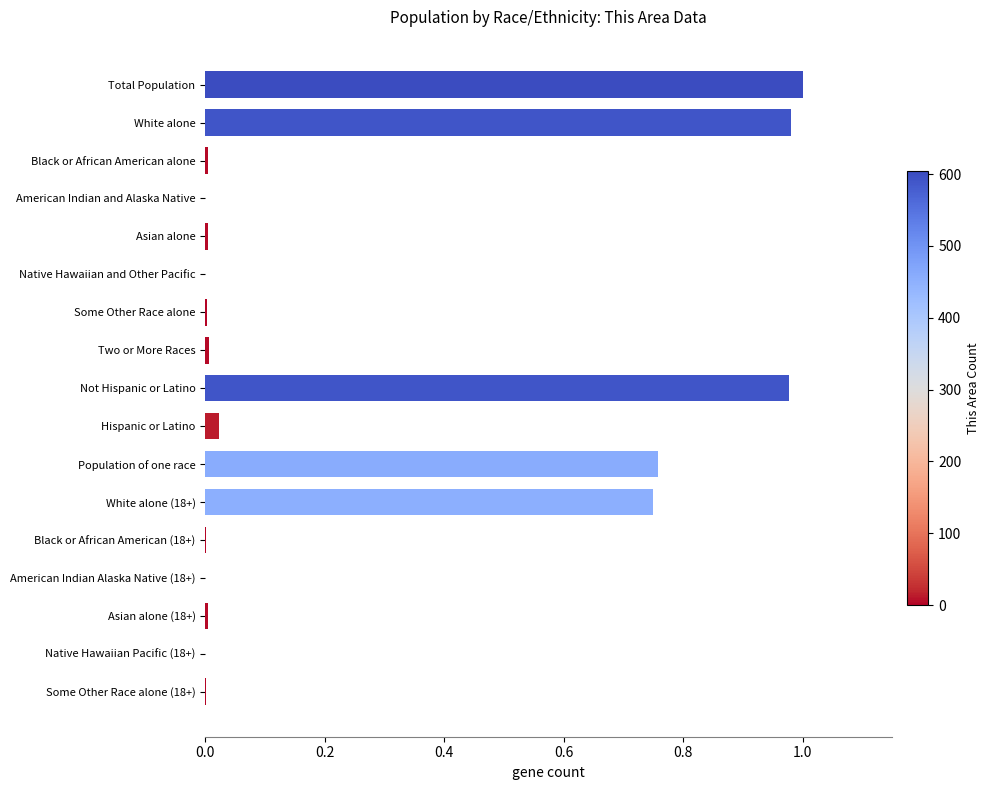

Are the bars horizontal?

Yes